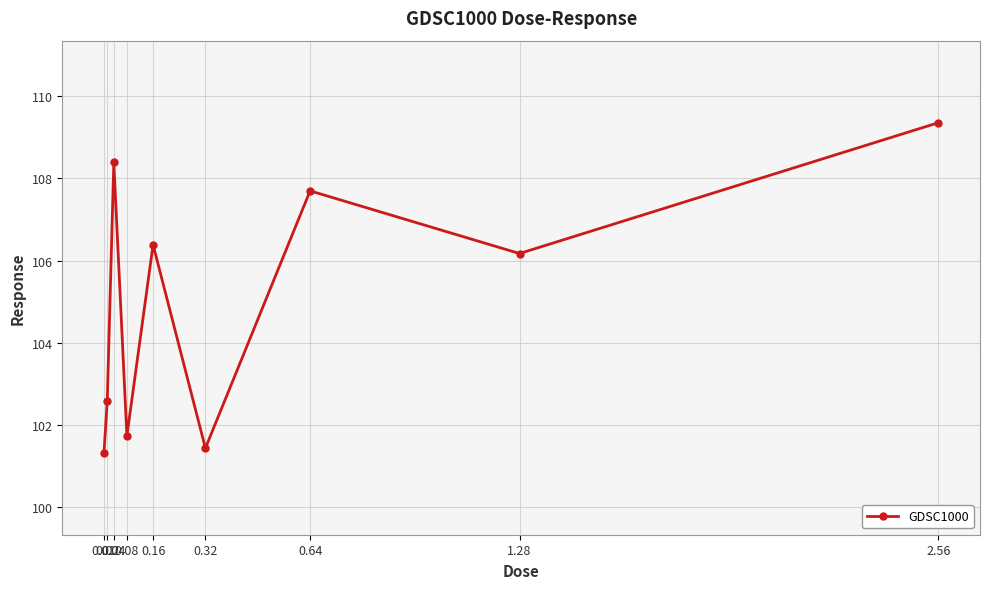

Approximately how many times larger is the value at 0.02 compared to 0.08?

1.0